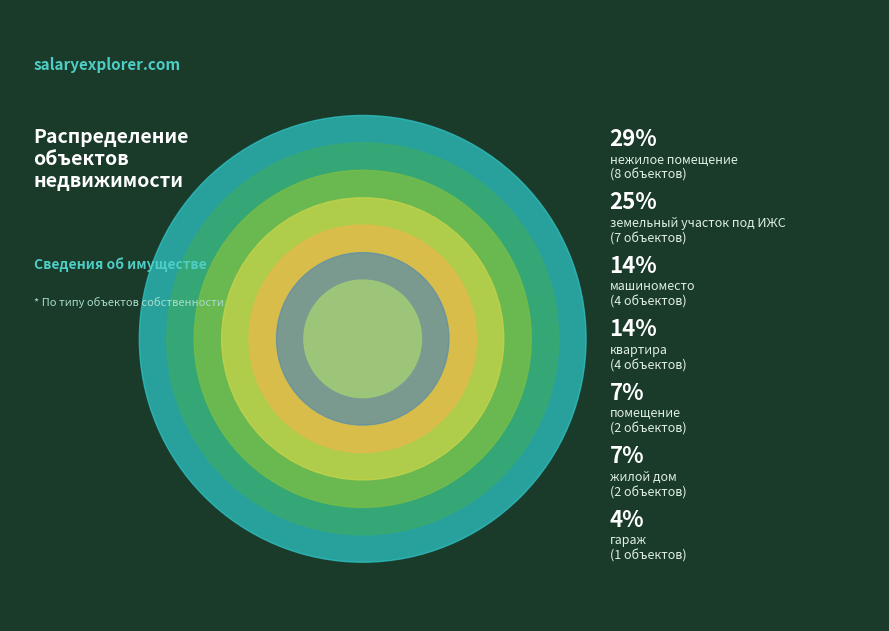

Which category has the biggest portion of the pie?

нежилое помещение